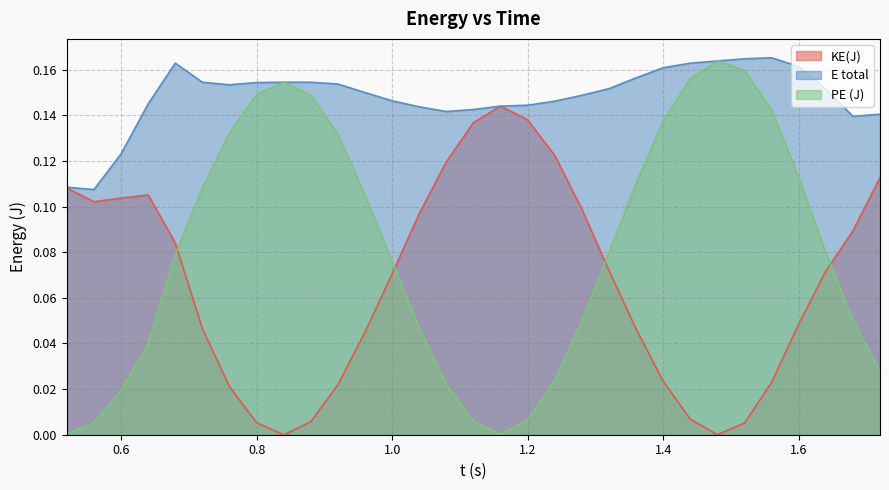

What position from the left is 0.96?

12